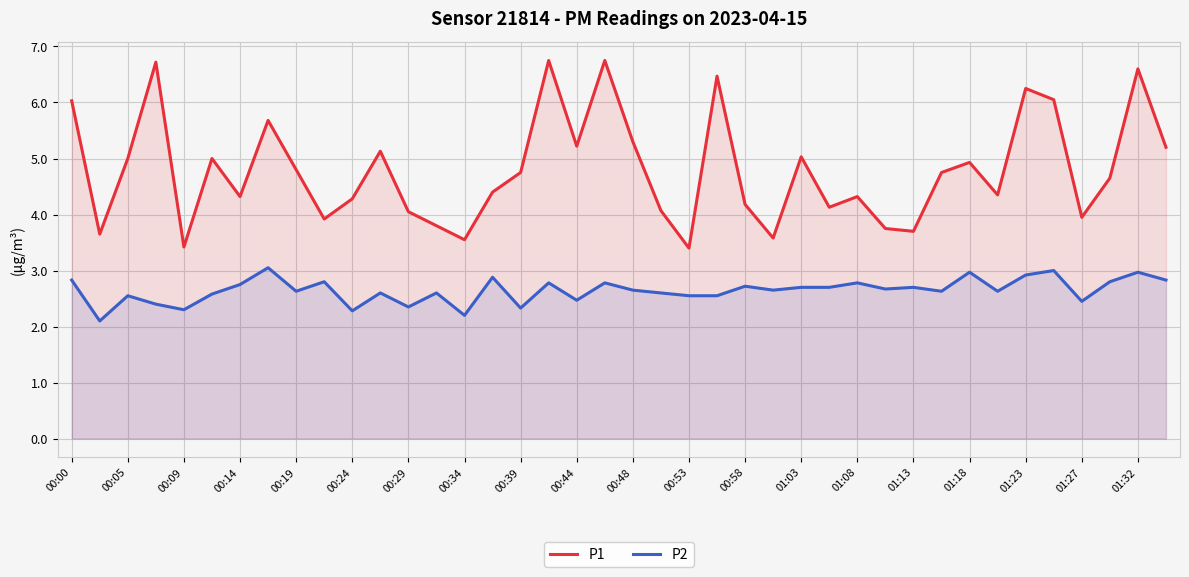

True or false: P1 and P2 cross at least once.

False